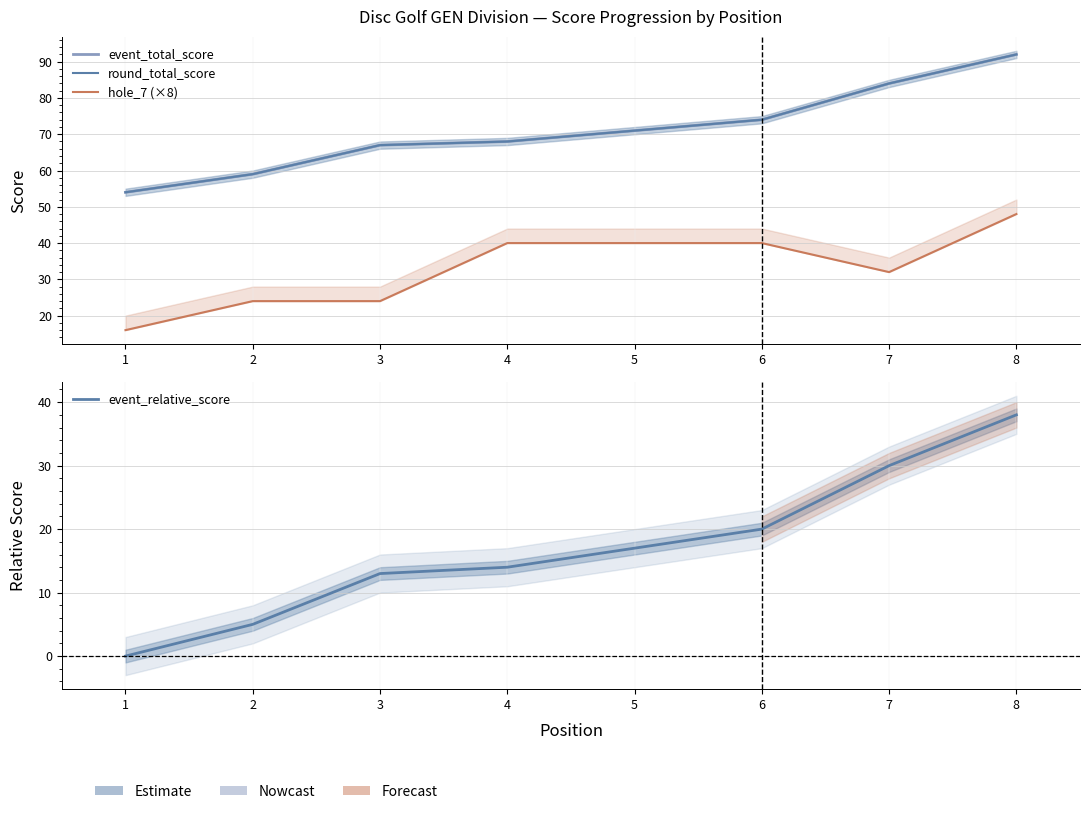

Is the value of round_total_score at 1 greater than the value of event_relative_score at 8?

Yes